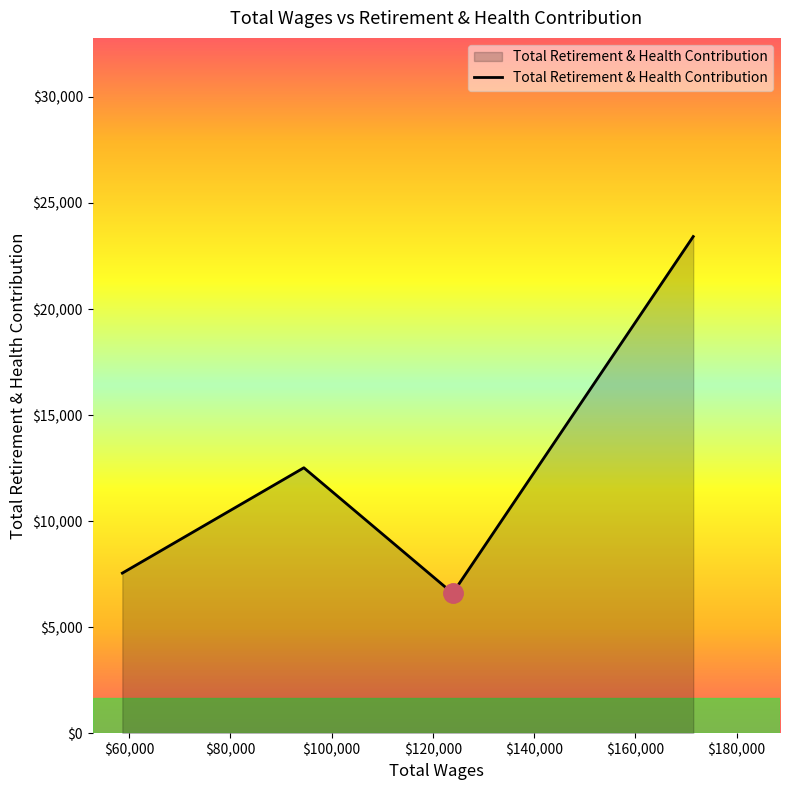

What is the average value?

12520